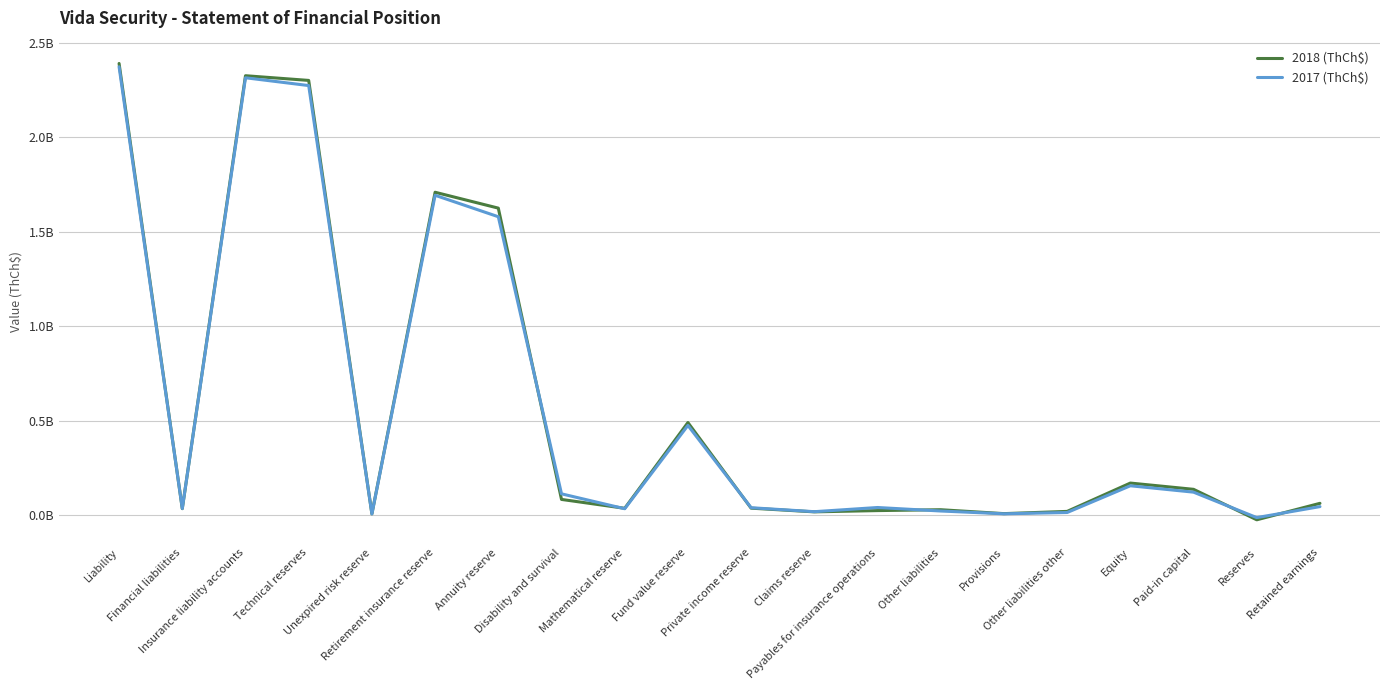

Rank the series at Reserves from lowest to highest value.

2018 (ThCh$), 2017 (ThCh$)